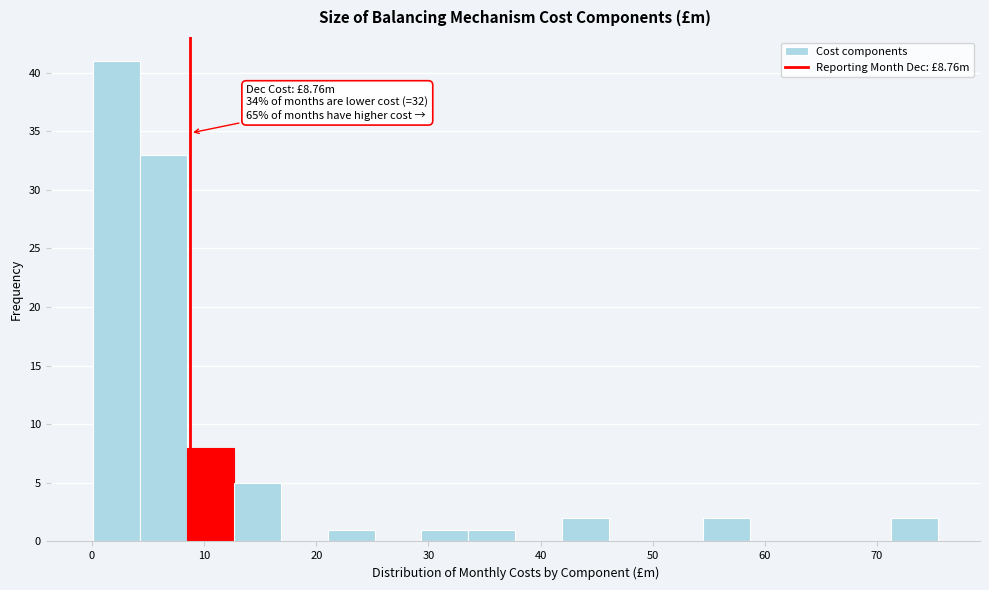

Over which range of the x-axis is the bar tallest?

0 to 4